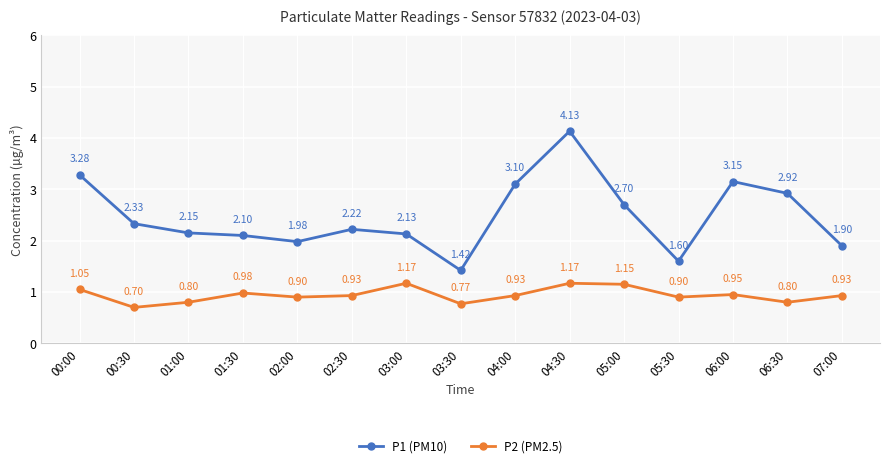

What is the difference between the second highest and second lowest values in the P2 (PM2.5) series?

0.4